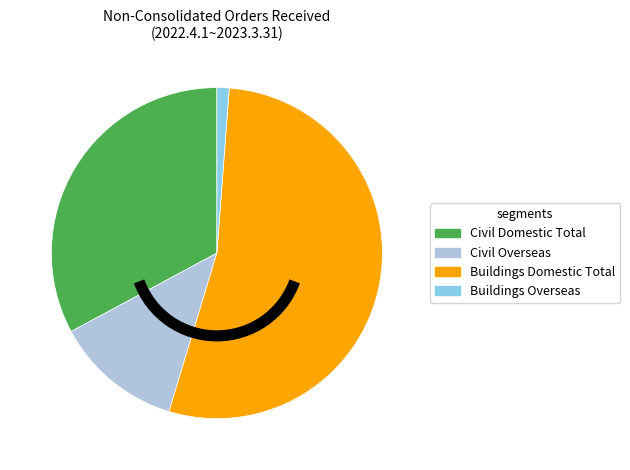

The Buildings Overseas slice represents 11% of the pie. True or false?

False